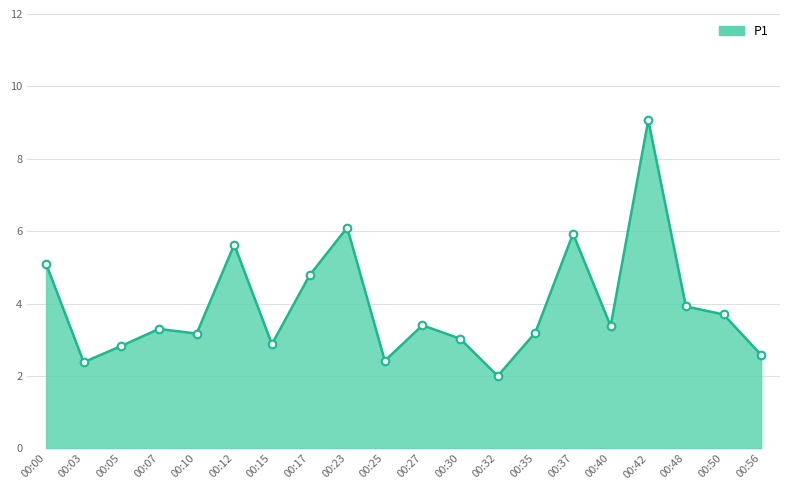

Between 00:50 and 00:17, which is larger?

00:17